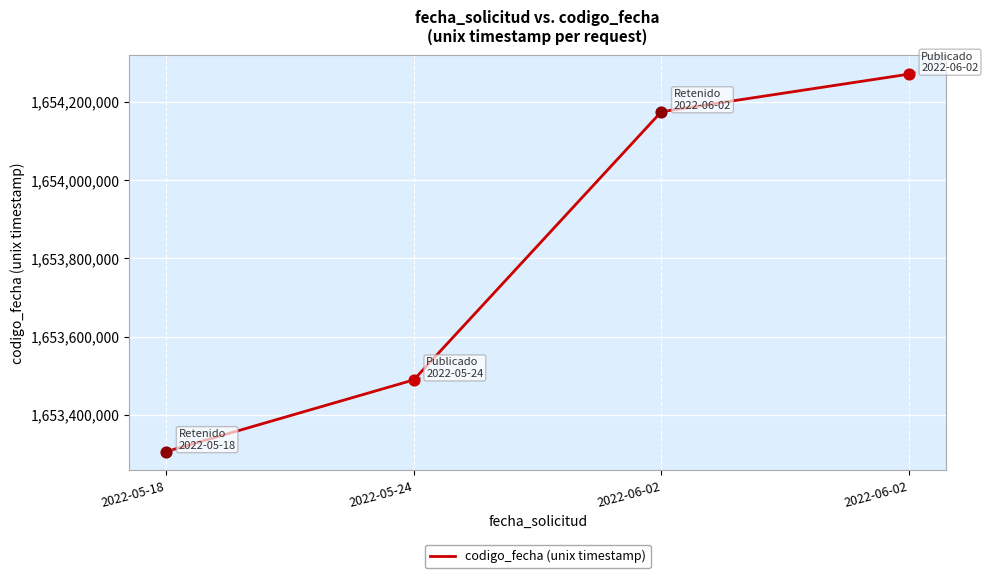

How many categories are shown in the chart?

4